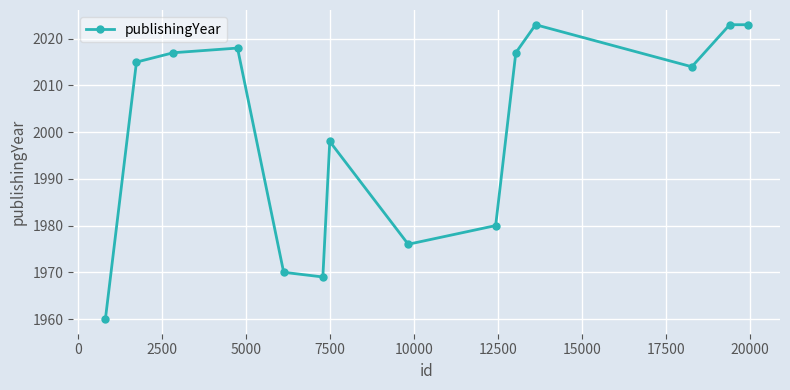

What is the difference between the second highest and minimum values?

63